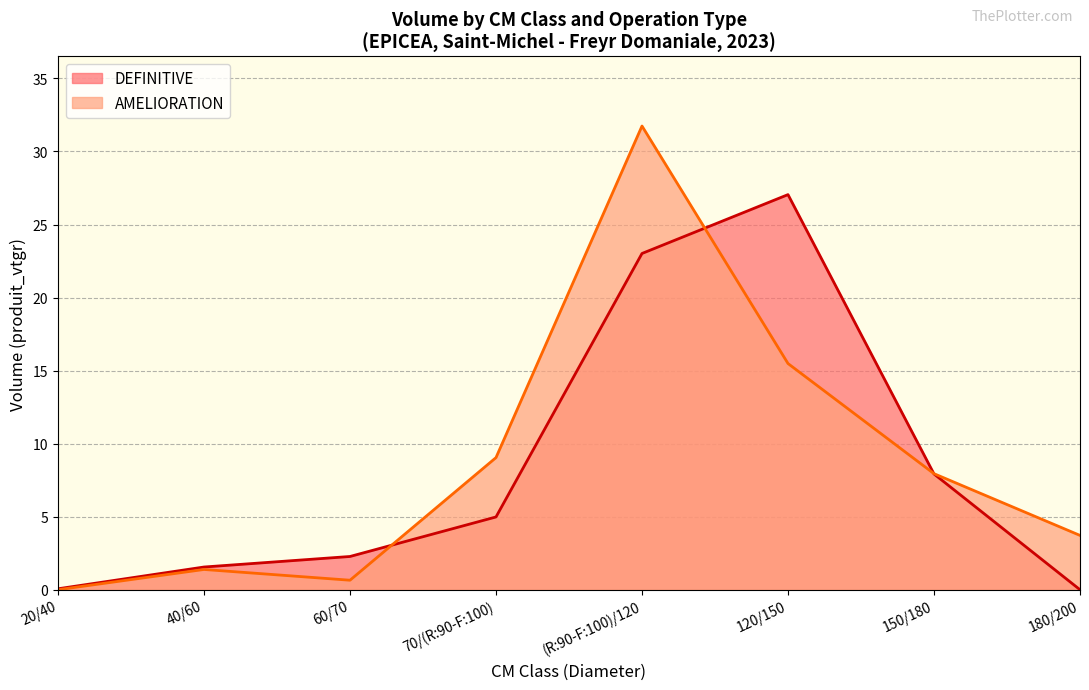

Which has a higher value, (R:90-F:100)/120 or 40/60?

(R:90-F:100)/120